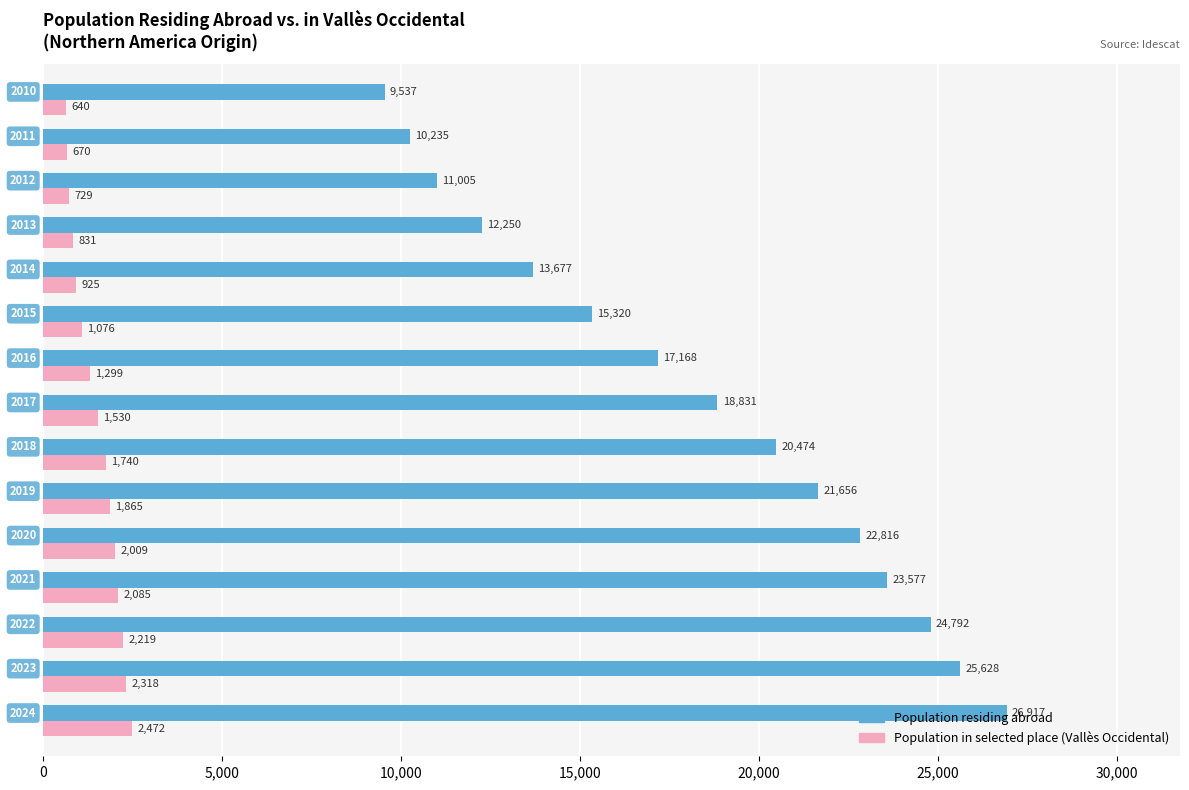

What is the minimum value shown in the chart?

640